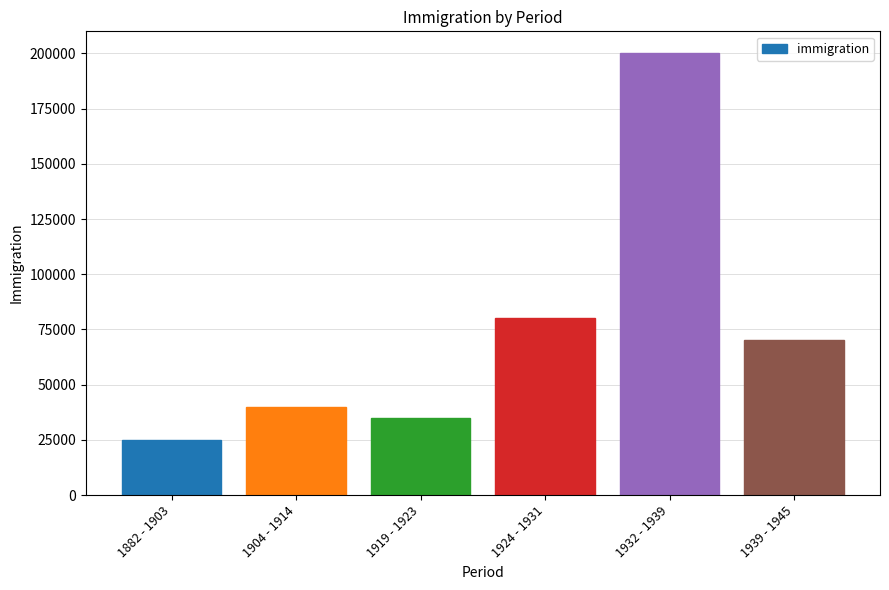

Are the bars grouped side by side (vs. stacked)?

No